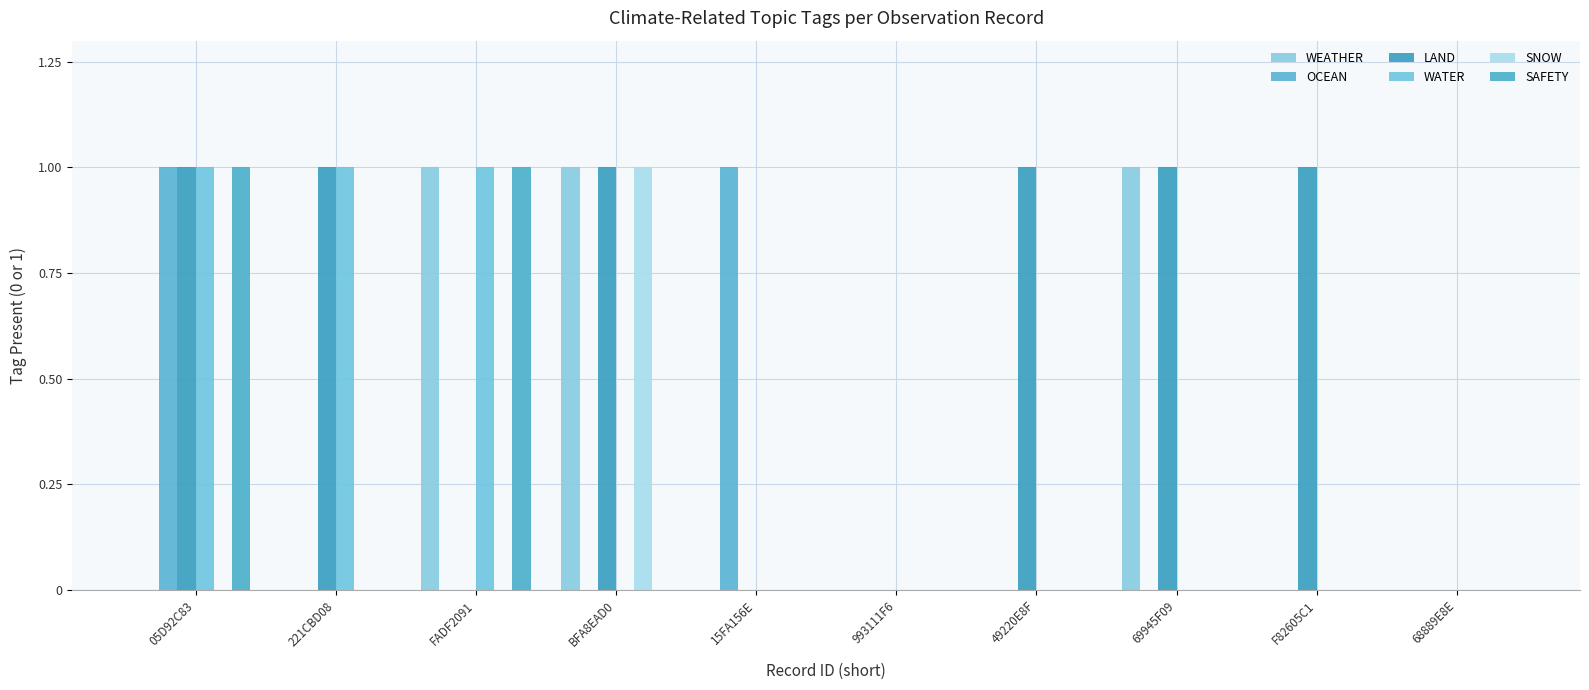

True or false: WEATHER has a value of 0 at F82605C1.

True